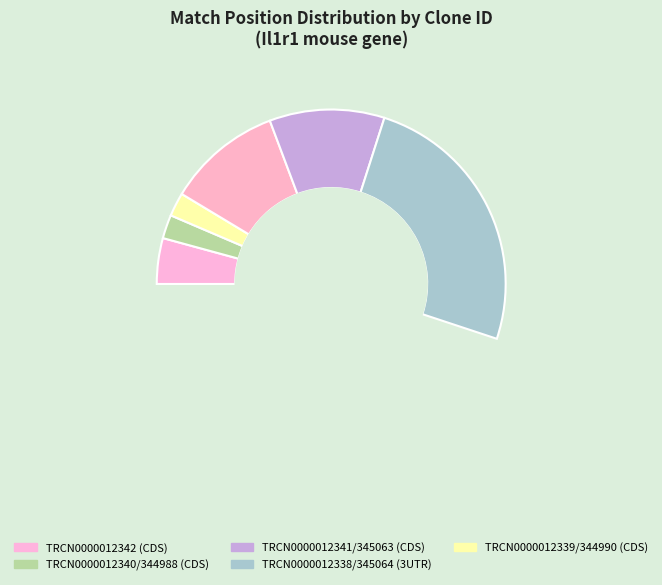

The TRCN0000012339 slice represents 2% of the pie. True or false?

False